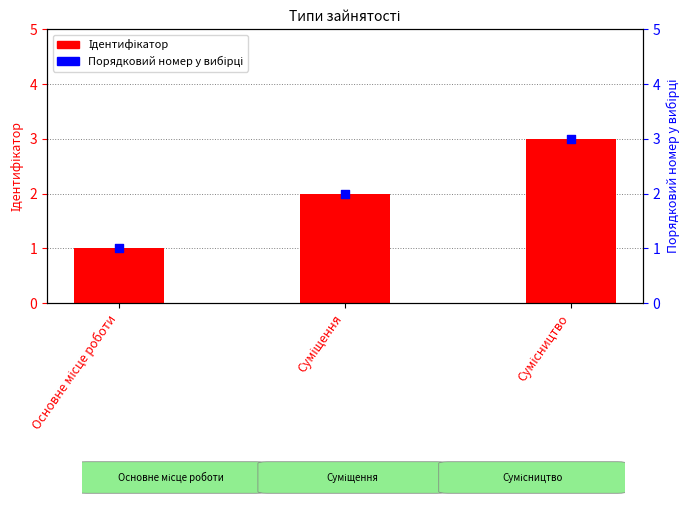

Which series reaches the maximum Y coordinate?

Ідентифікатор